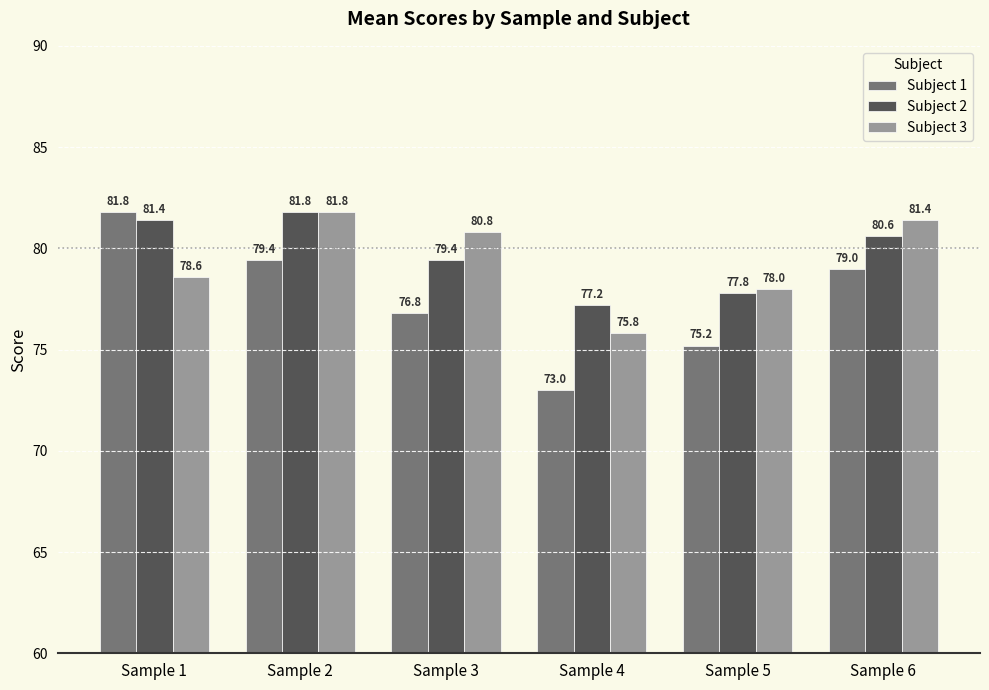

What is the approximate value of Subject 3 at Sample 6?

81.4